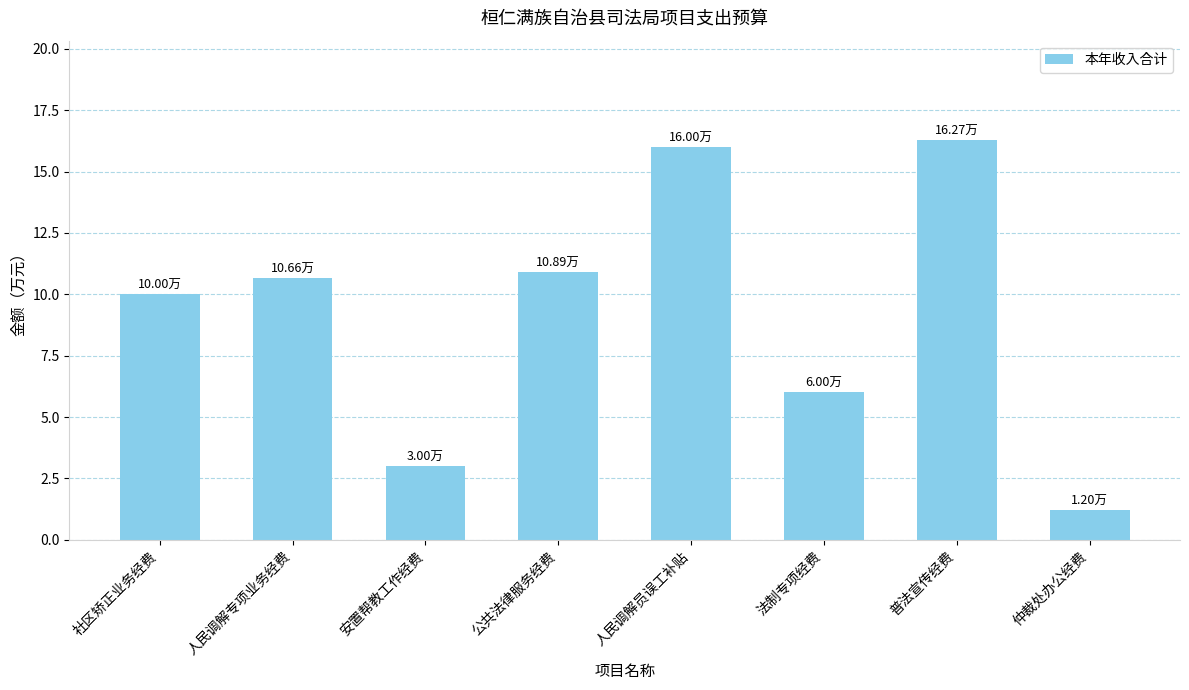

Between 公共法律服务经费 and 社区矫正业务经费, which is larger?

公共法律服务经费